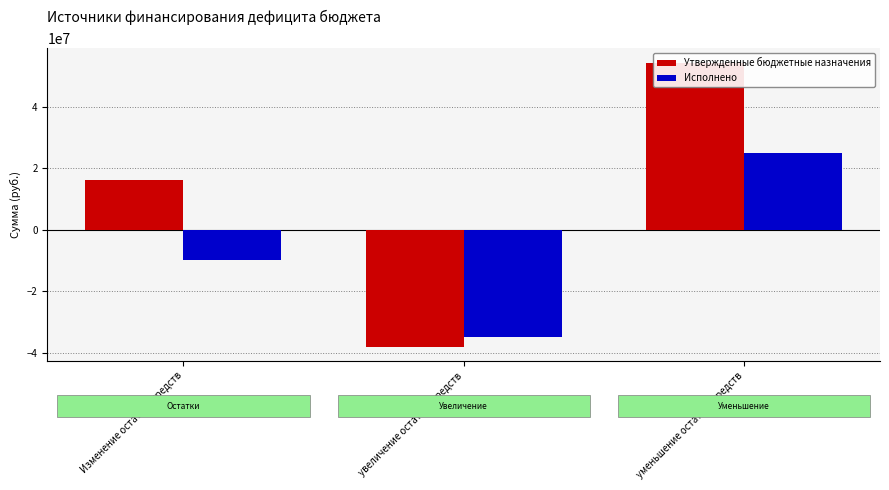

Is the value of Утвержденные бюджетные назначения at уменьшение остатков средств greater than the value of Исполнено at увеличение остатков средств?

Yes